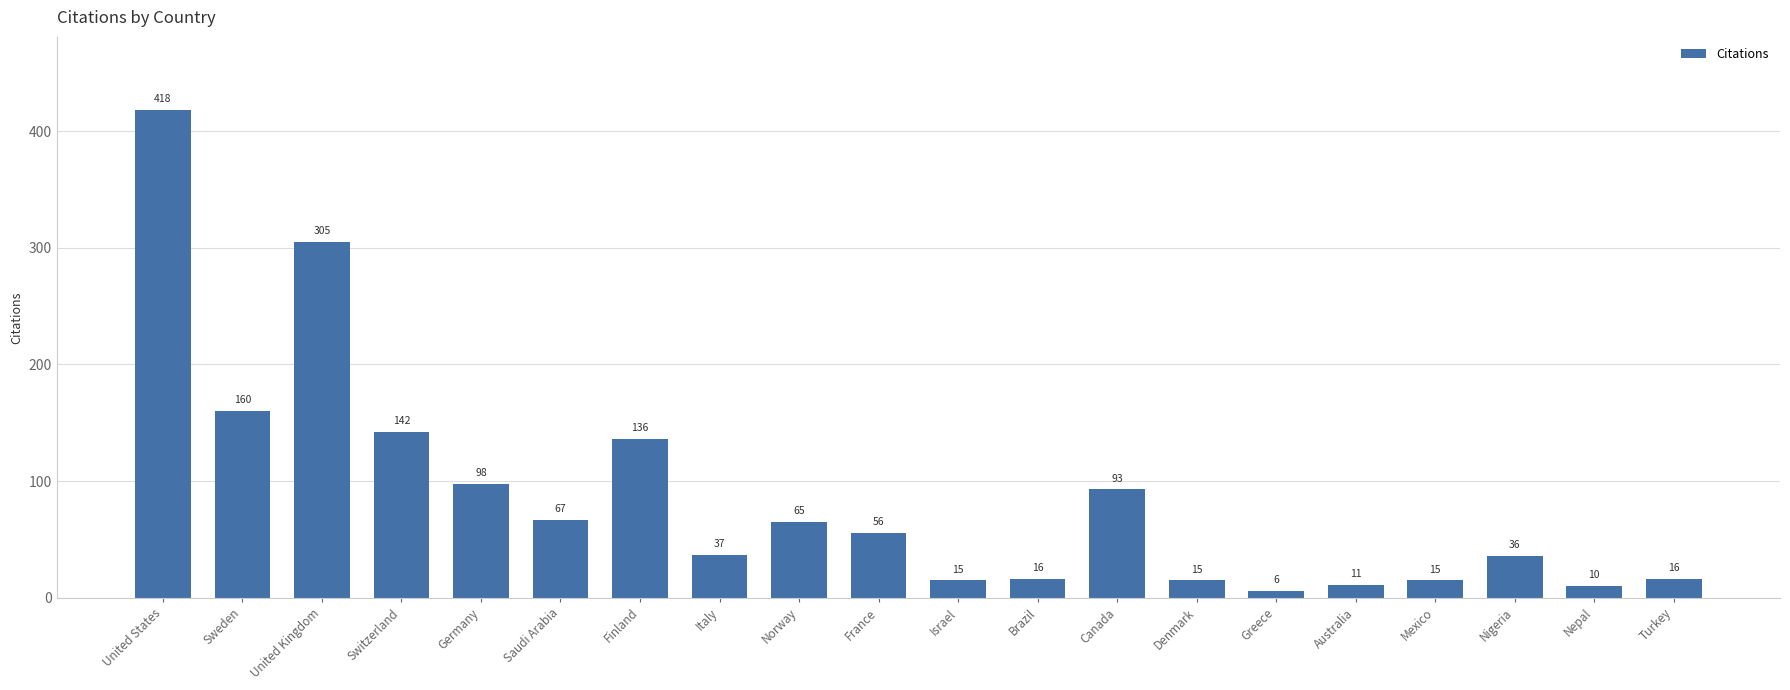

The value at Finland is 136. True or false?

True